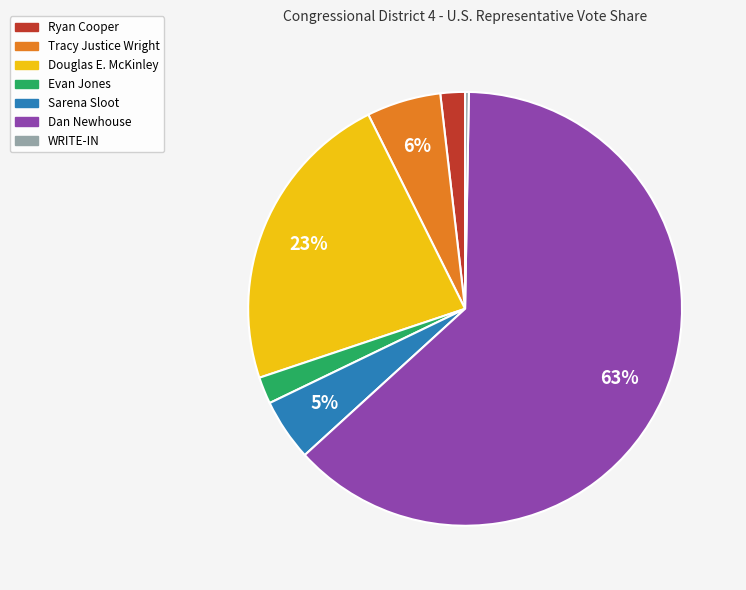

To the nearest percent, what is the difference between the Evan Jones and Tracy Justice Wright slice percentages?

4%